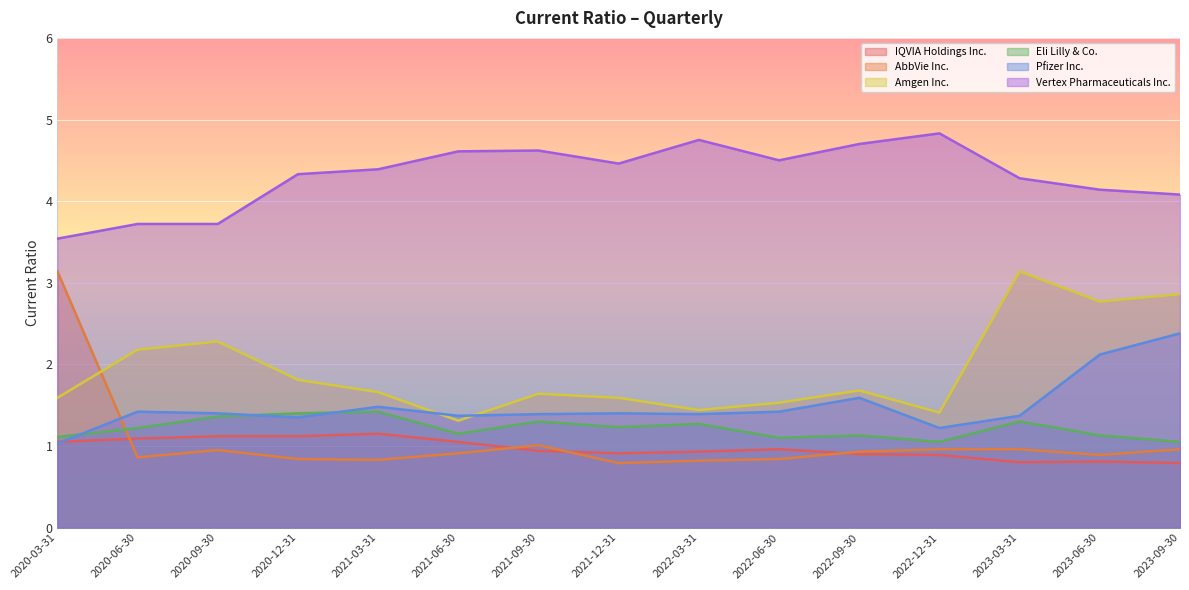

What is the sum of the Amgen Inc. values at 2021-03-31 and 2021-09-30?

3.3